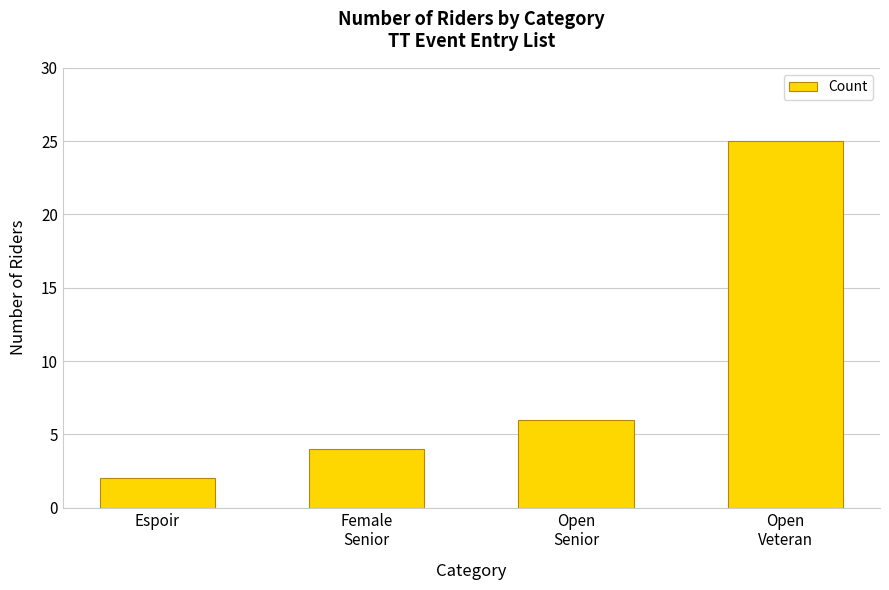

The chart shows a value of 4 at Female
Senior. True or false?

True